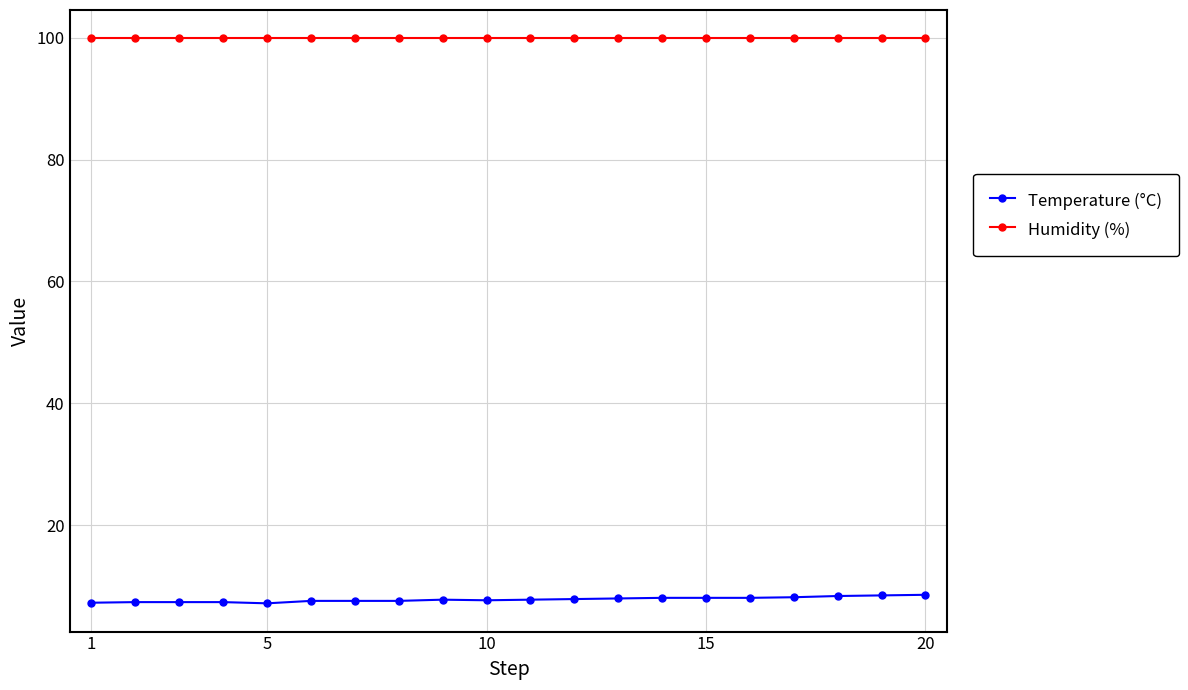

At how many categories does at least one series exceed 8?

20